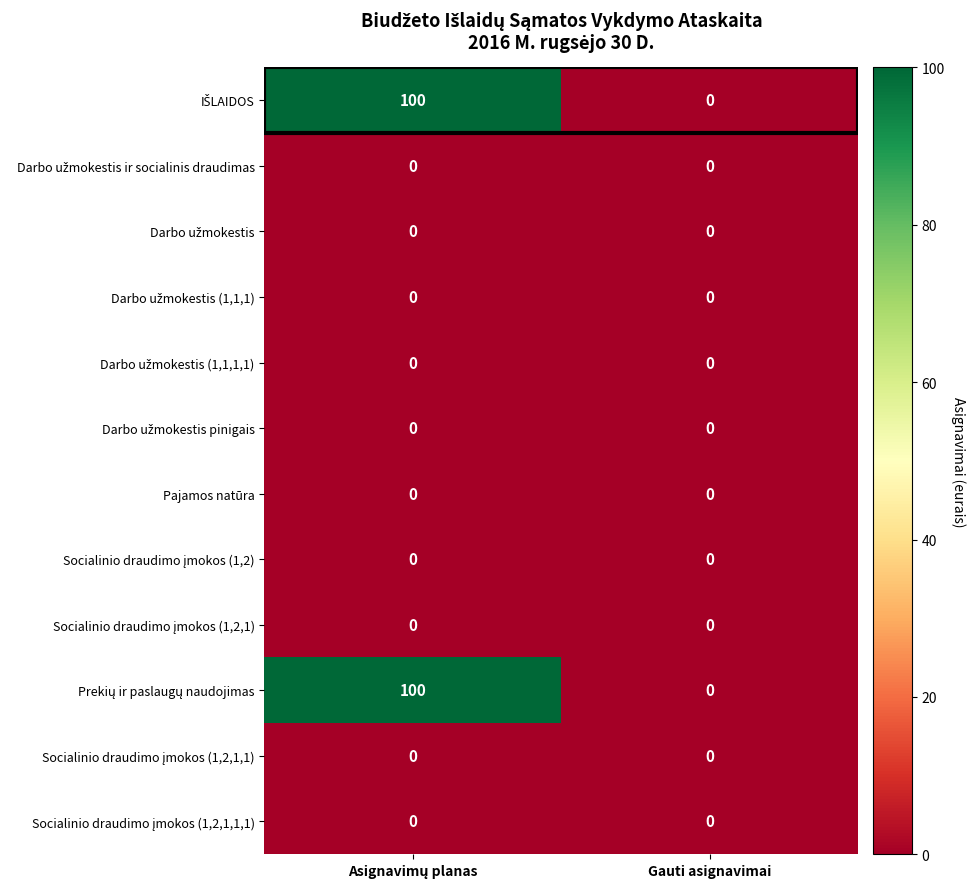

What is the maximum value shown in the chart?

100